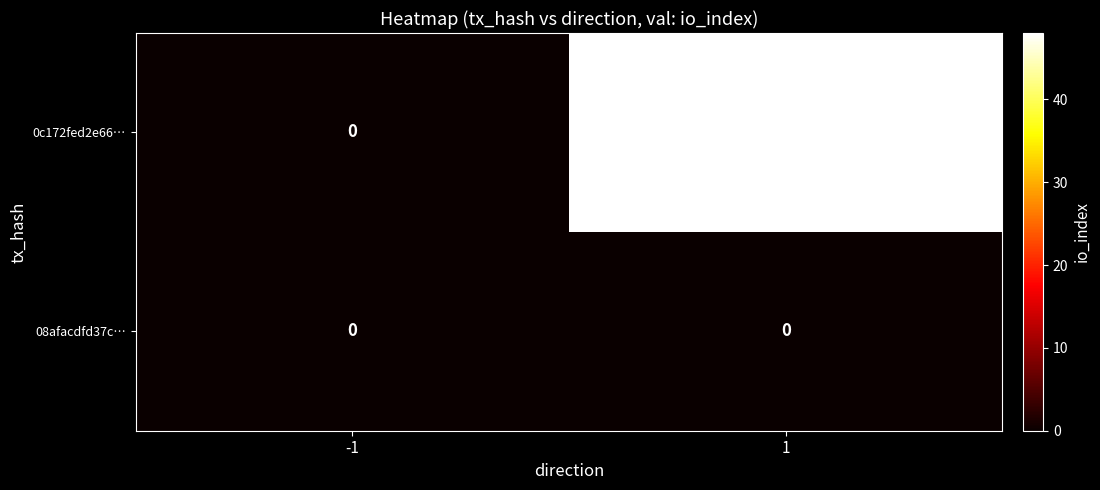

How many data points does each series have?

2